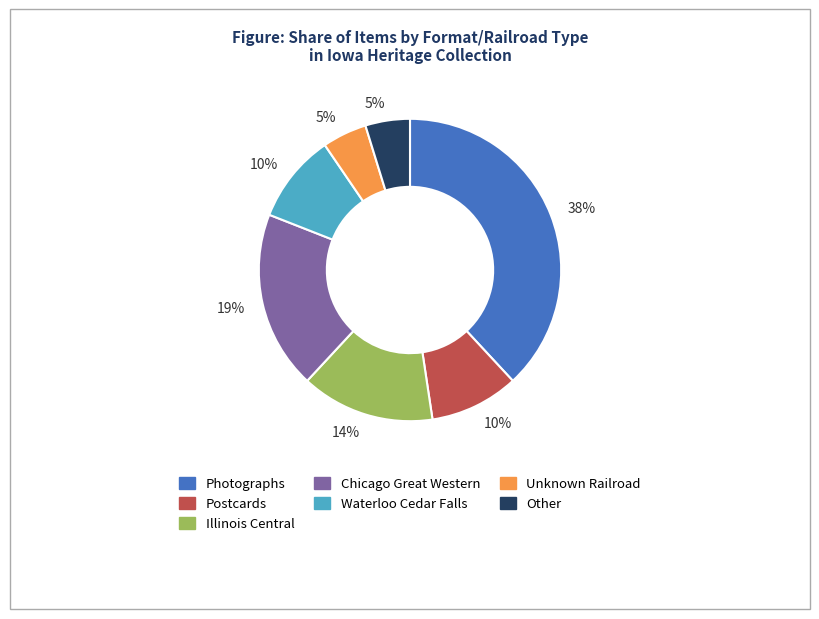

To the nearest percent, what is the average slice percentage?

14%